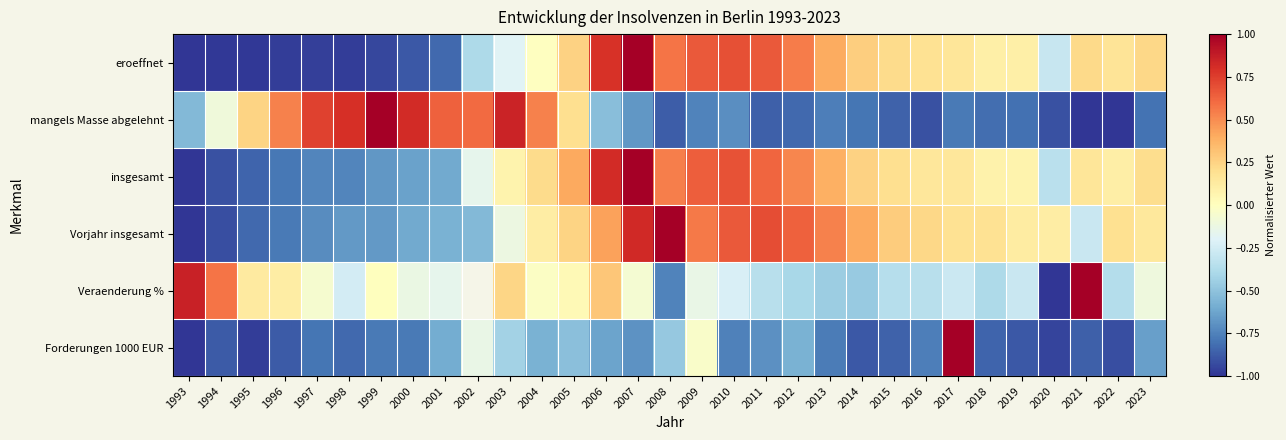

Is it true that Veraenderung % equals -0.4 at 2022?

True